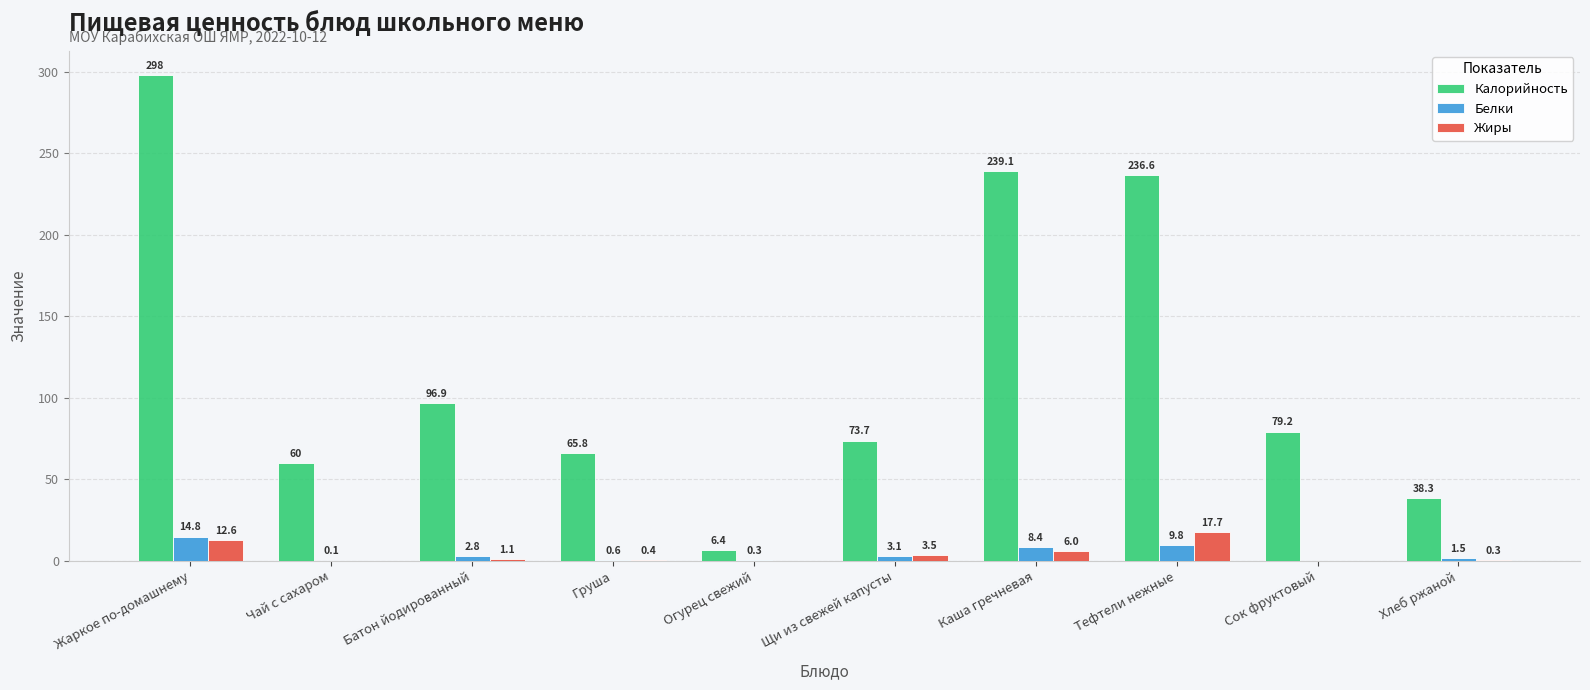

At which label does Жиры first exceed 1?

Жаркое по-домашнему